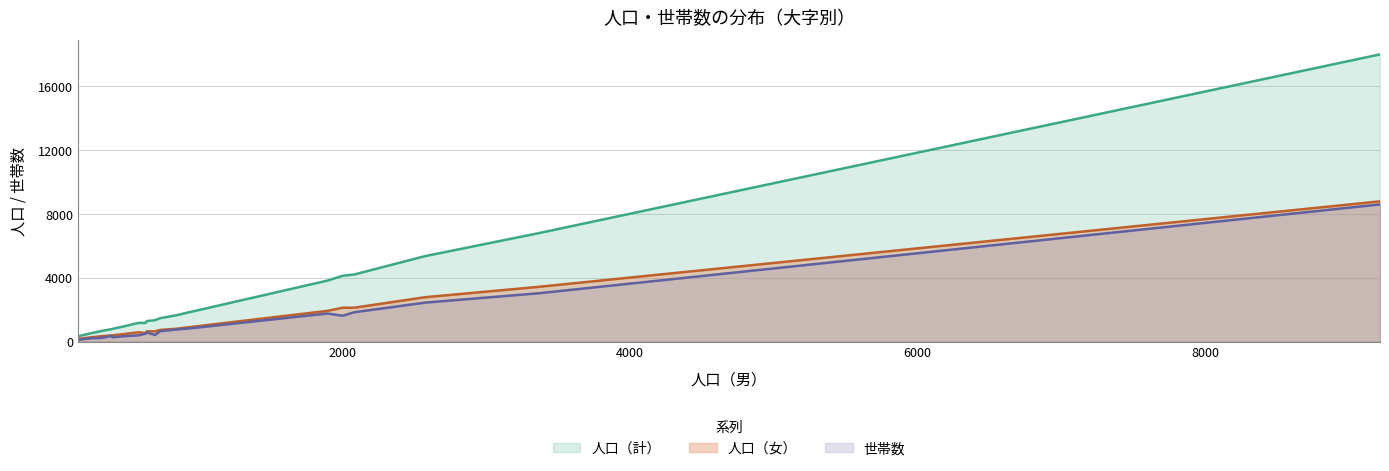

True or false: 人口（計） and 人口（女） cross at least once.

False